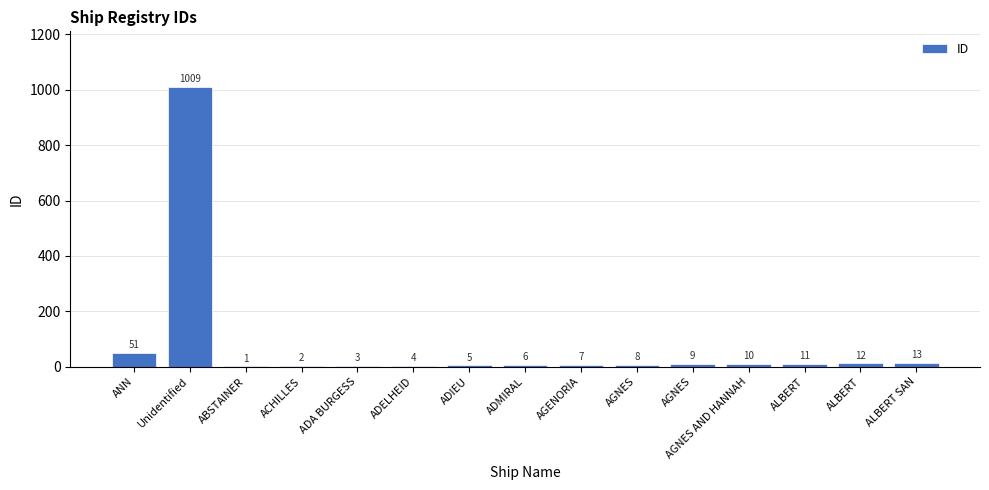

What is the minimum value shown in the chart?

1